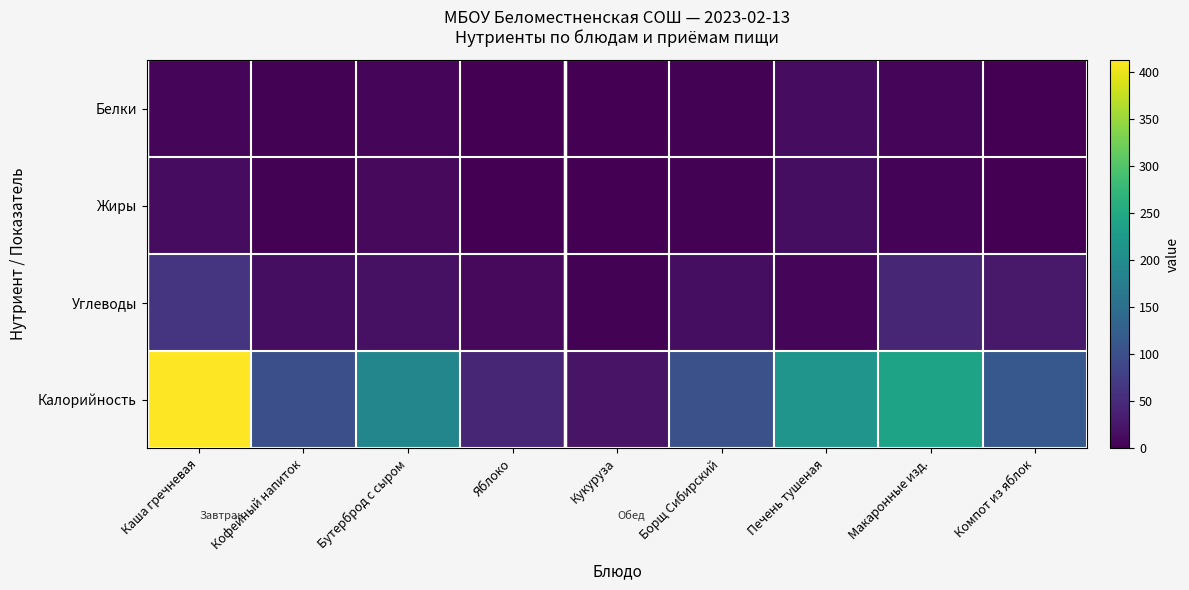

At which category is the sum across all series the highest?

Каша гречневая